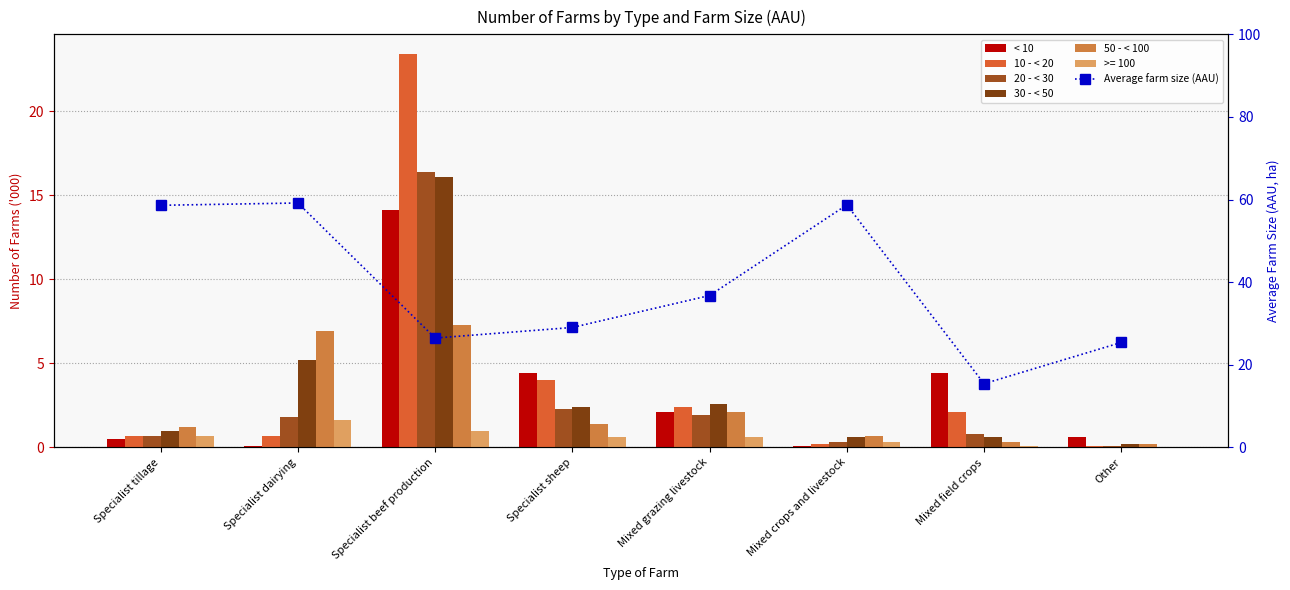

At which label does 50 - < 100 first exceed 1?

Specialist tillage